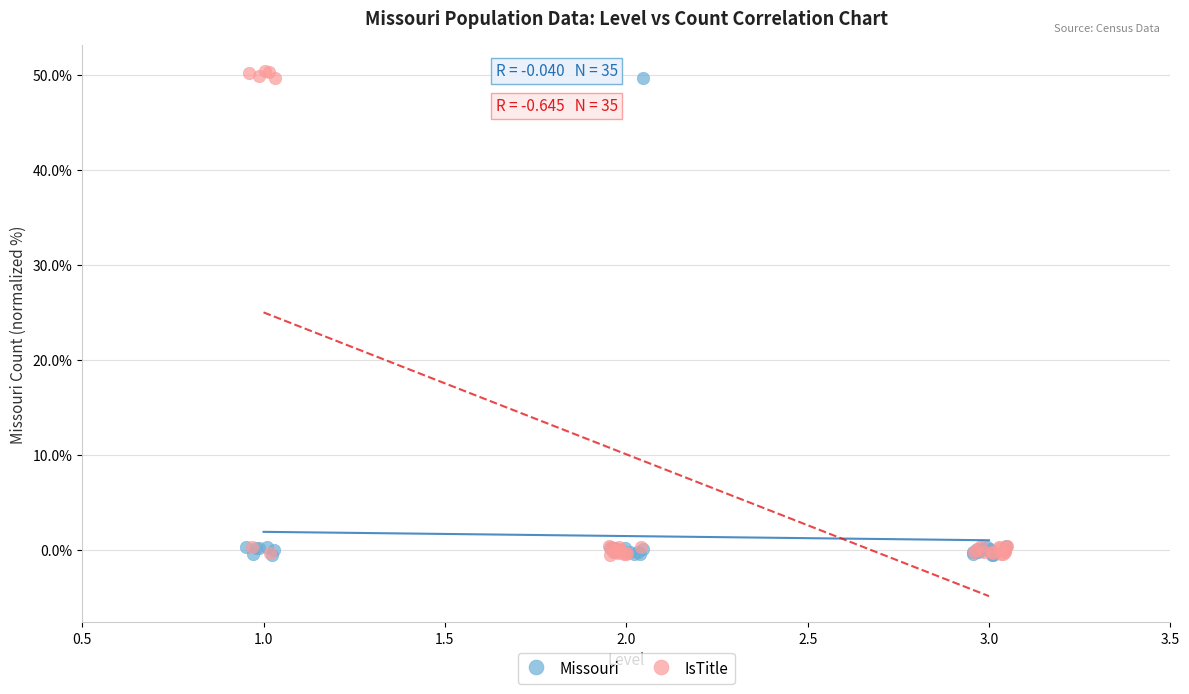

Which series has the largest Y range (max minus min)?

IsTitle